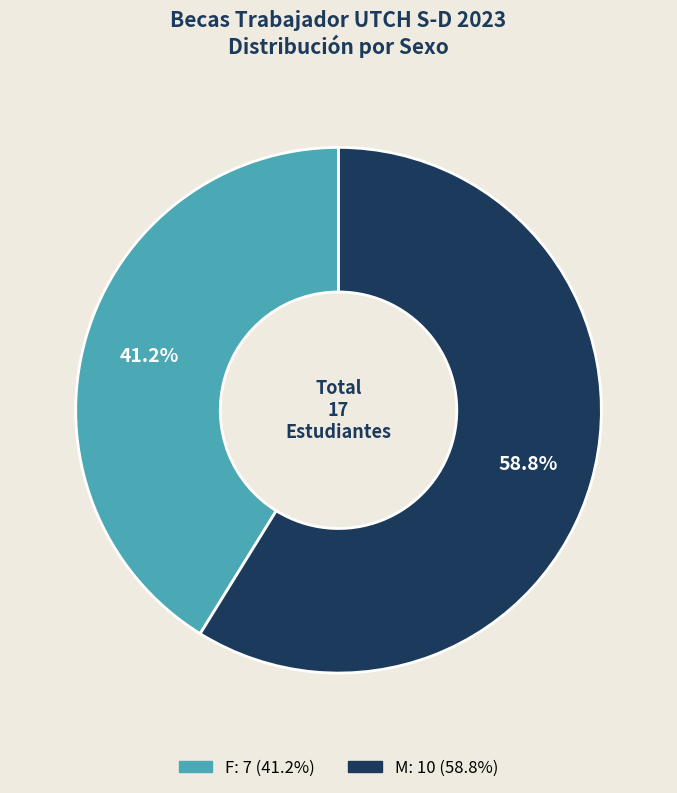

Approximately how many times larger is the value at M compared to F?

1.4